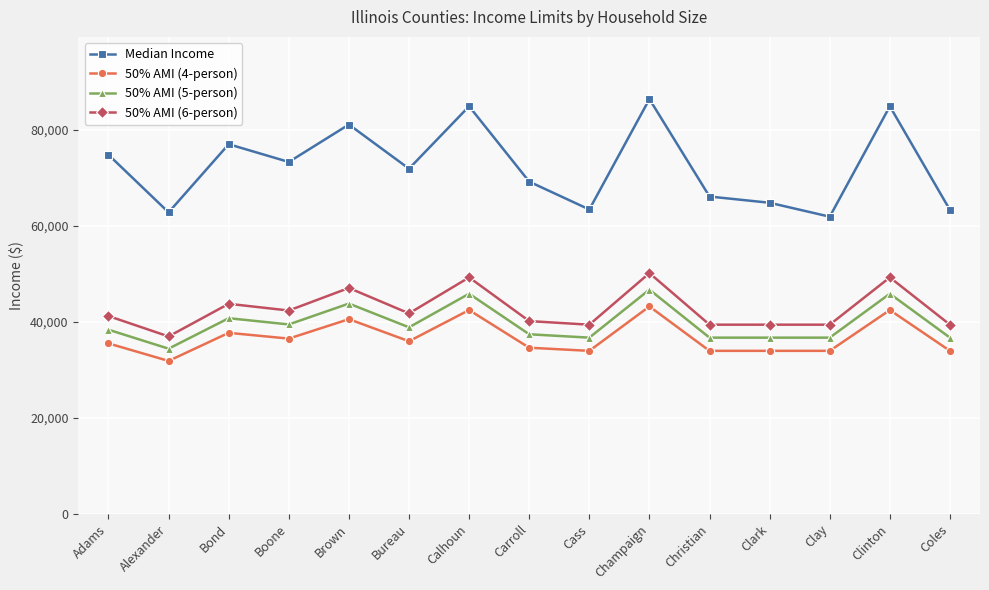

Which series changed the most between Cass and Christian?

Median Income